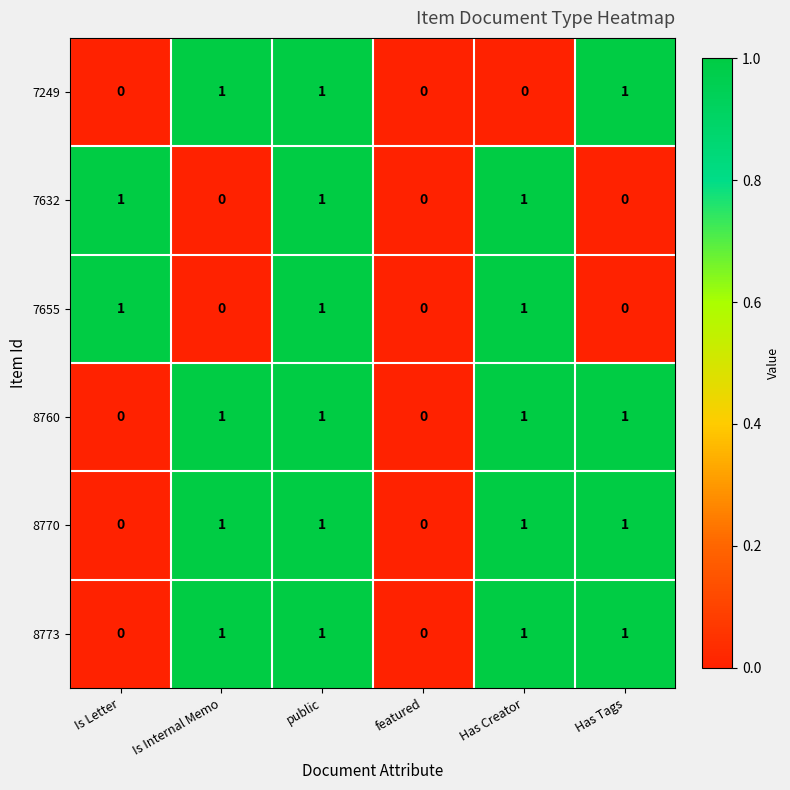

At which category is the sum across all series the highest?

public